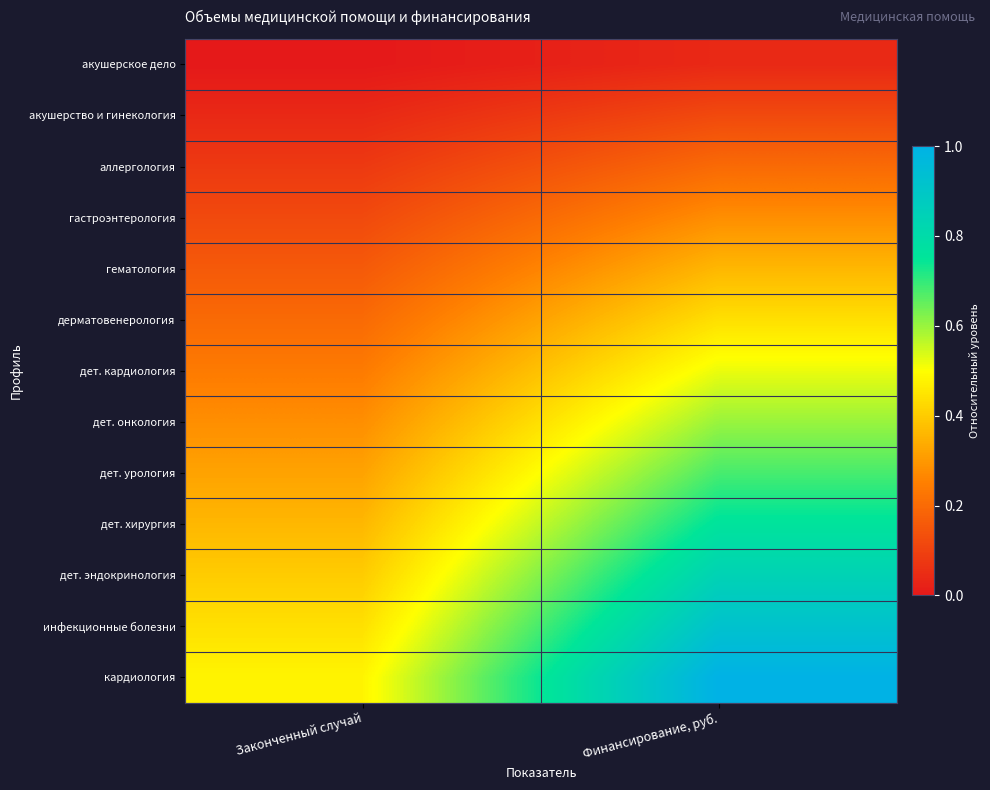

Between Финансирование, руб. and Законченный случай, which is larger?

Финансирование, руб.